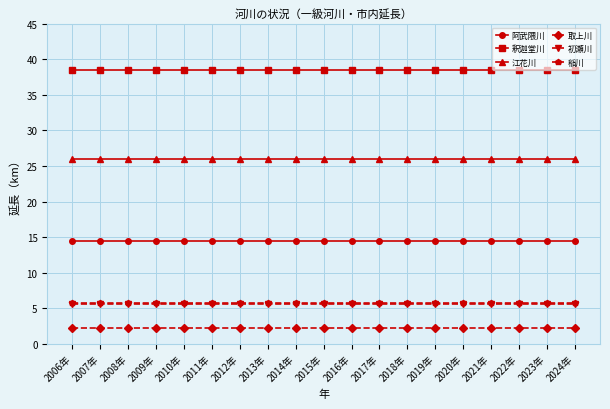

True or false: 取上川 and 阿武隈川 cross at least once.

False